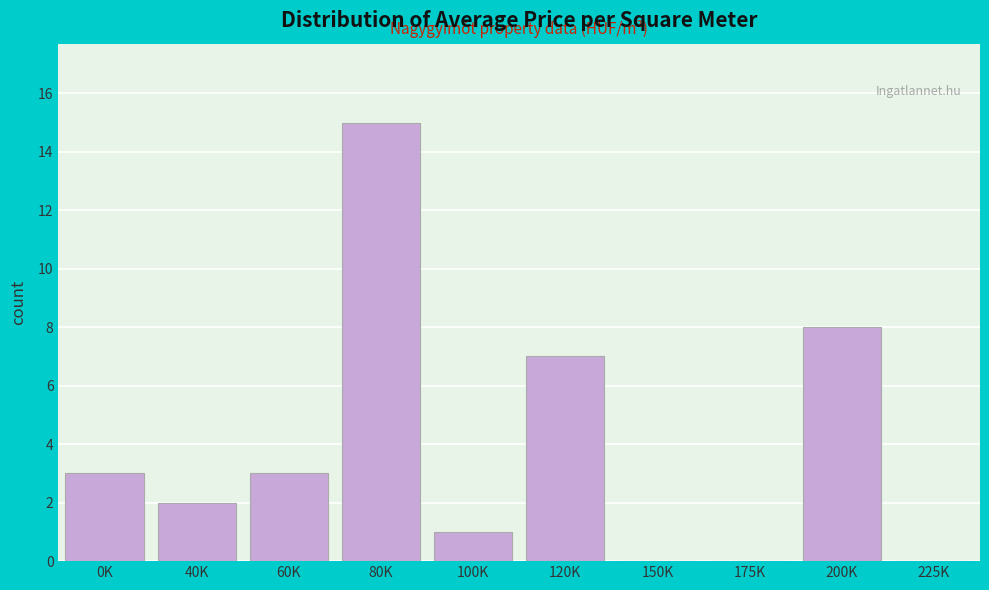

Reading left to right, extract all data points from this chart.

0K=3	40K=2	60K=3	80K=15	100K=1	120K=7	150K=0	175K=0	200K=8	225K=0